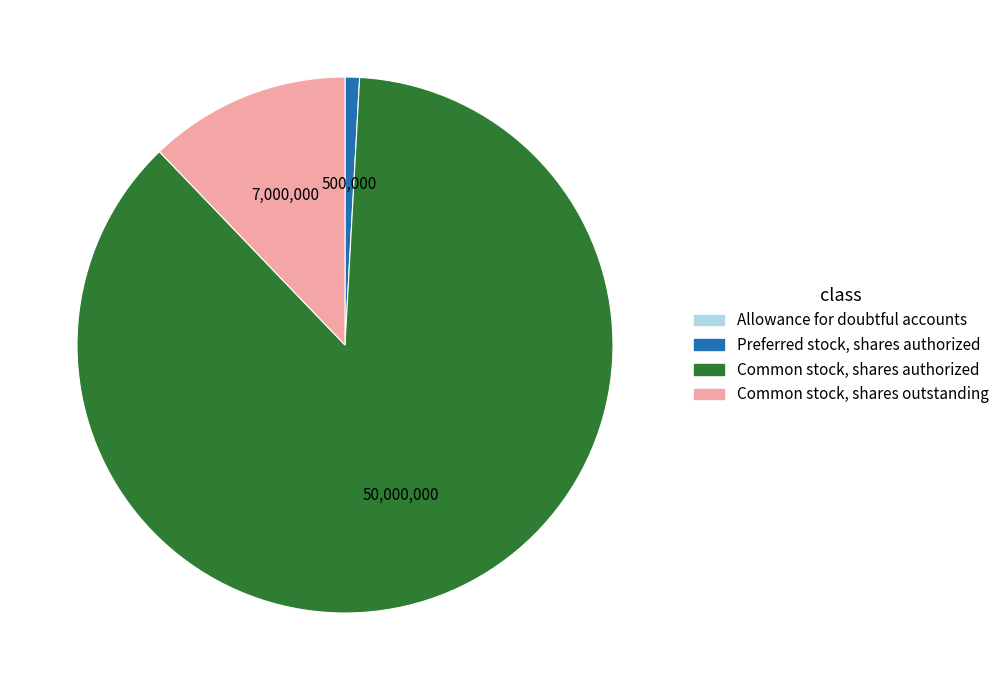

Is there a majority slice in this chart?

Yes